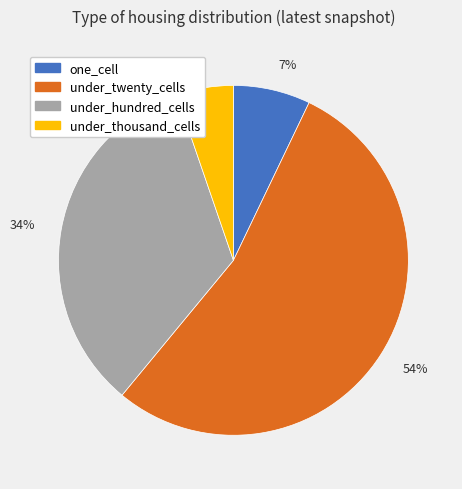

To the nearest percent, what is the average slice percentage?

25%